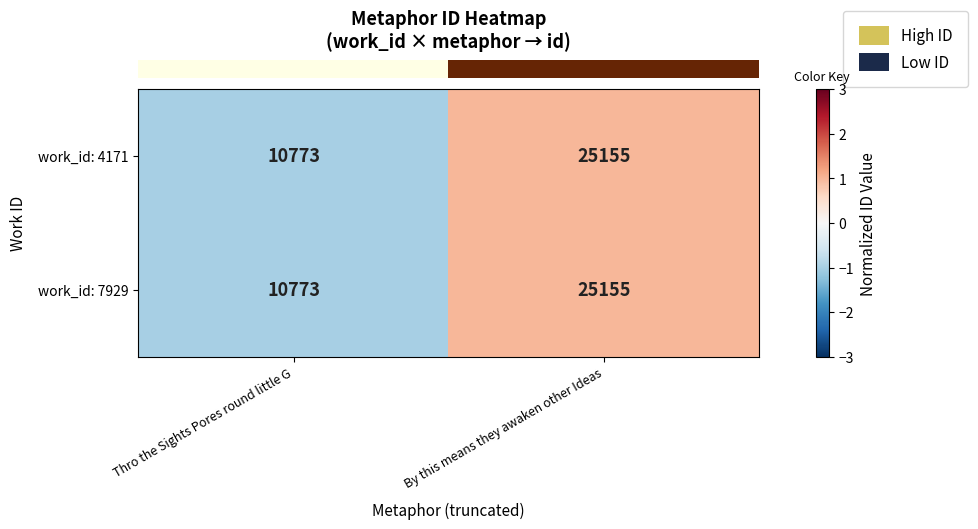

What is the total value across all series at Thro the Sights Pores round little G?

21546